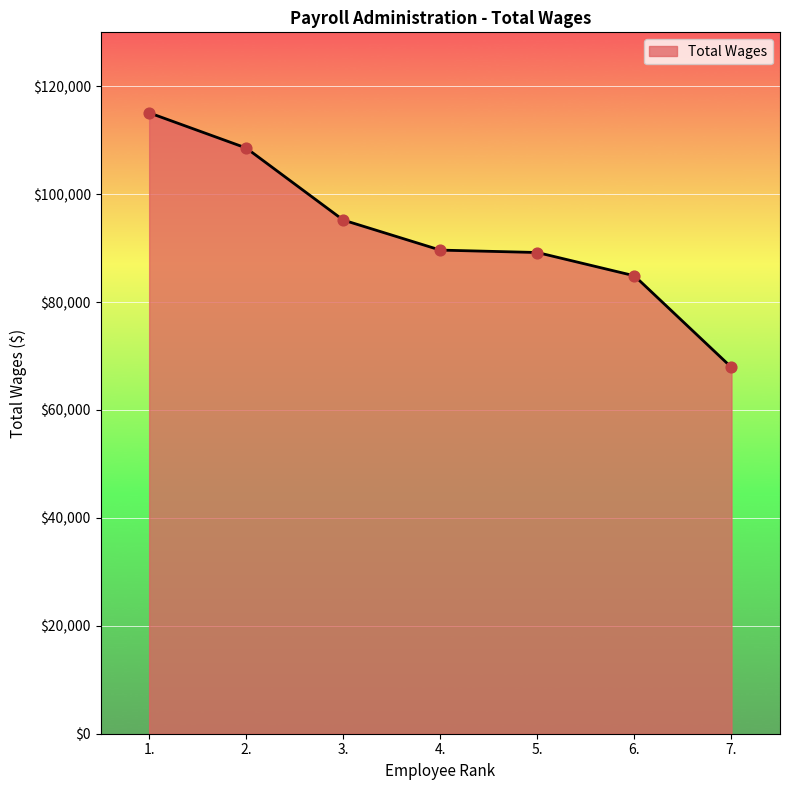

Between 3. and 2., which is larger?

2.